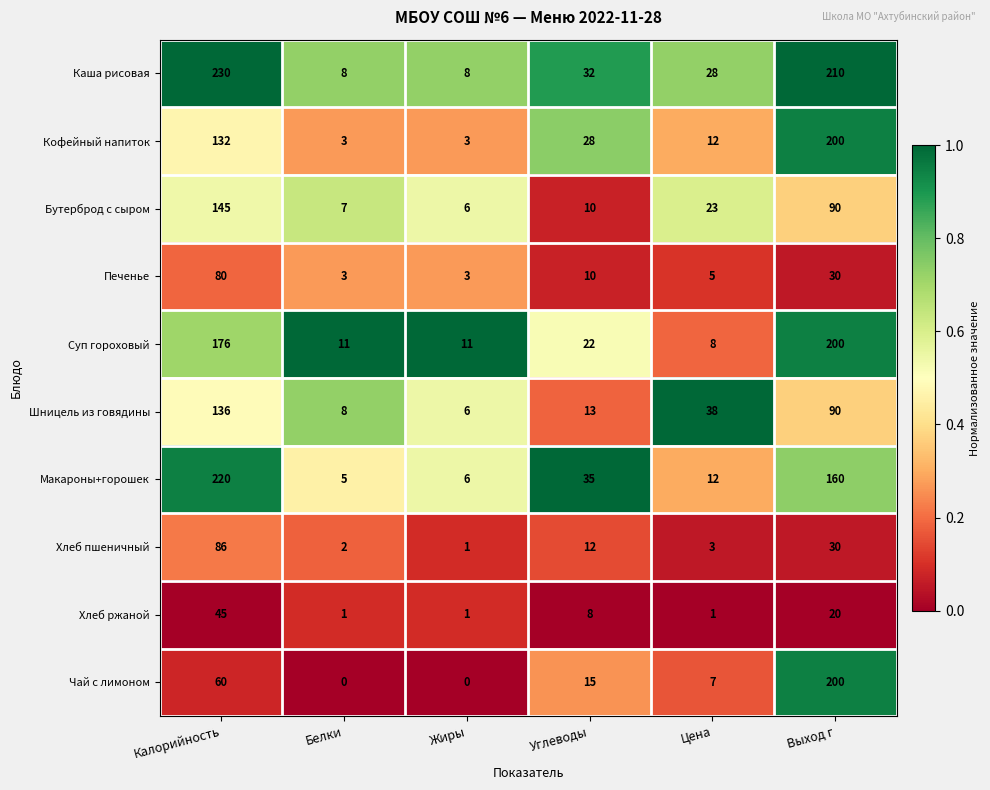

True or false: Бутерброд с сыром has a value of 119 at Выход г.

False